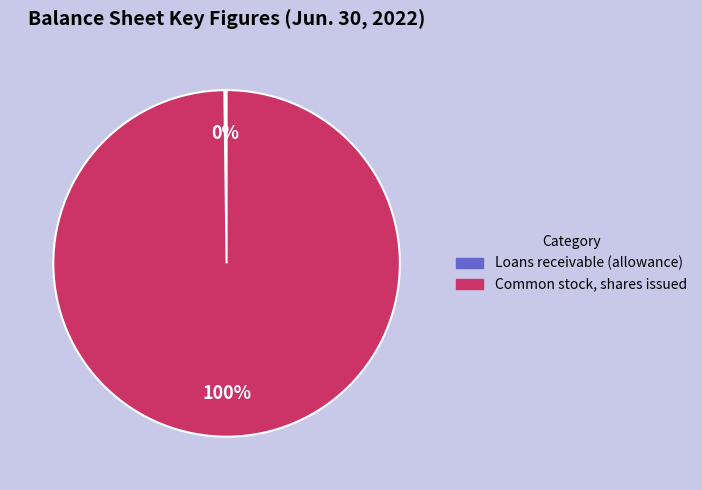

Which slice is the largest?

Common stock, shares issued